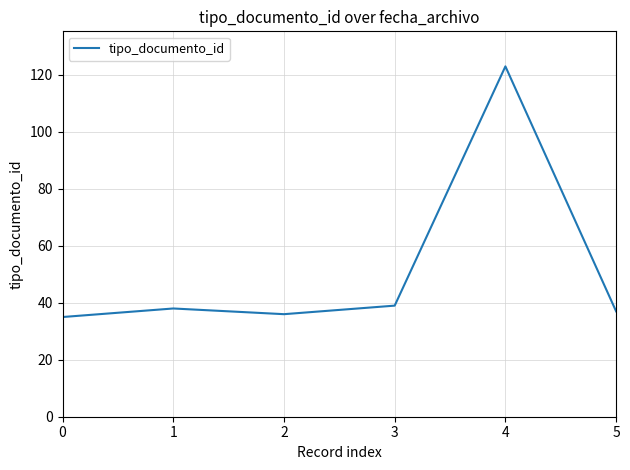

Reading left to right, what are all the values shown in this chart?

0=35	1=38	2=36	3=39	4=123	5=37